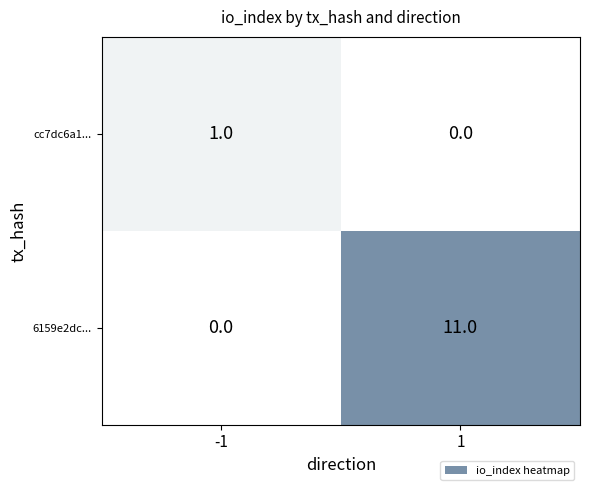

True or false: 6159e2dc... has a value of -7 at -1.

False